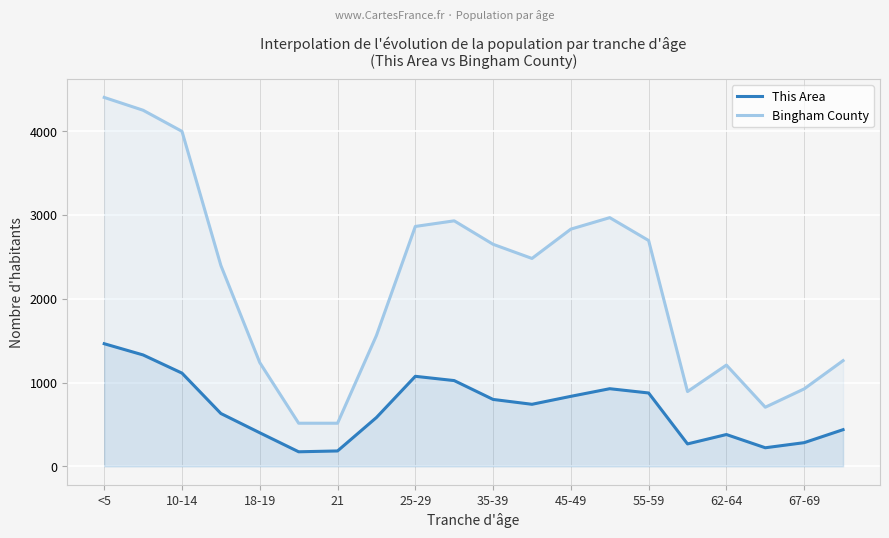

True or false: This Area and Bingham County intersect in this chart.

False